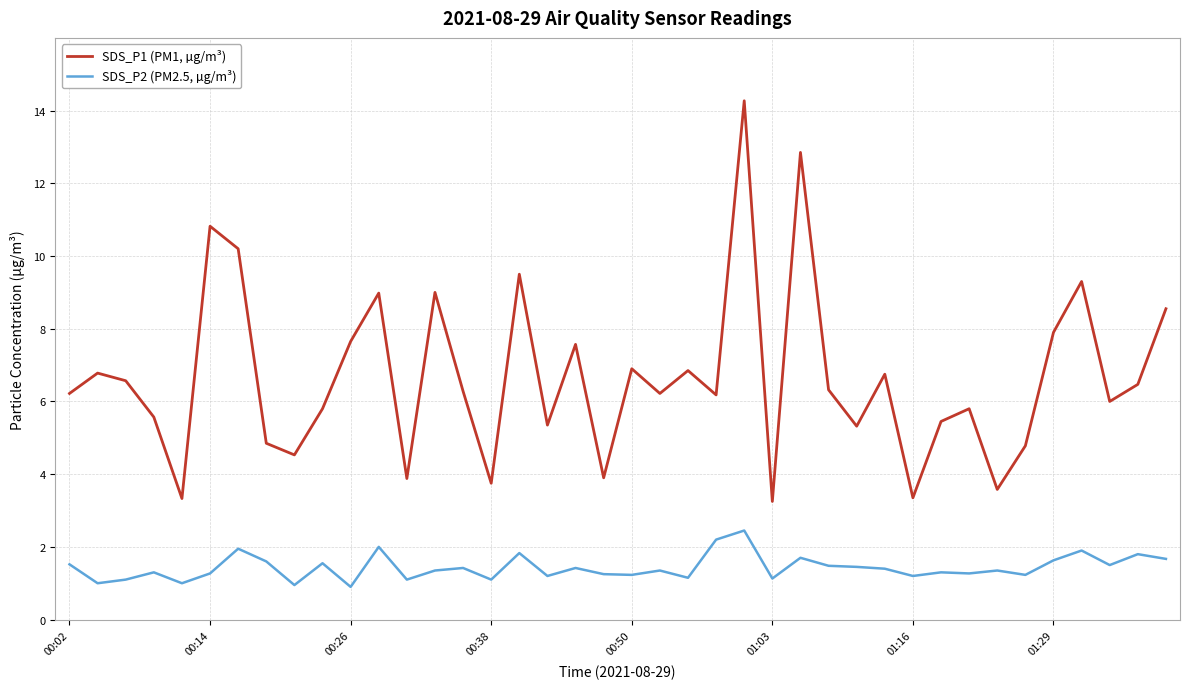

What is the maximum value shown in the chart?

14.3